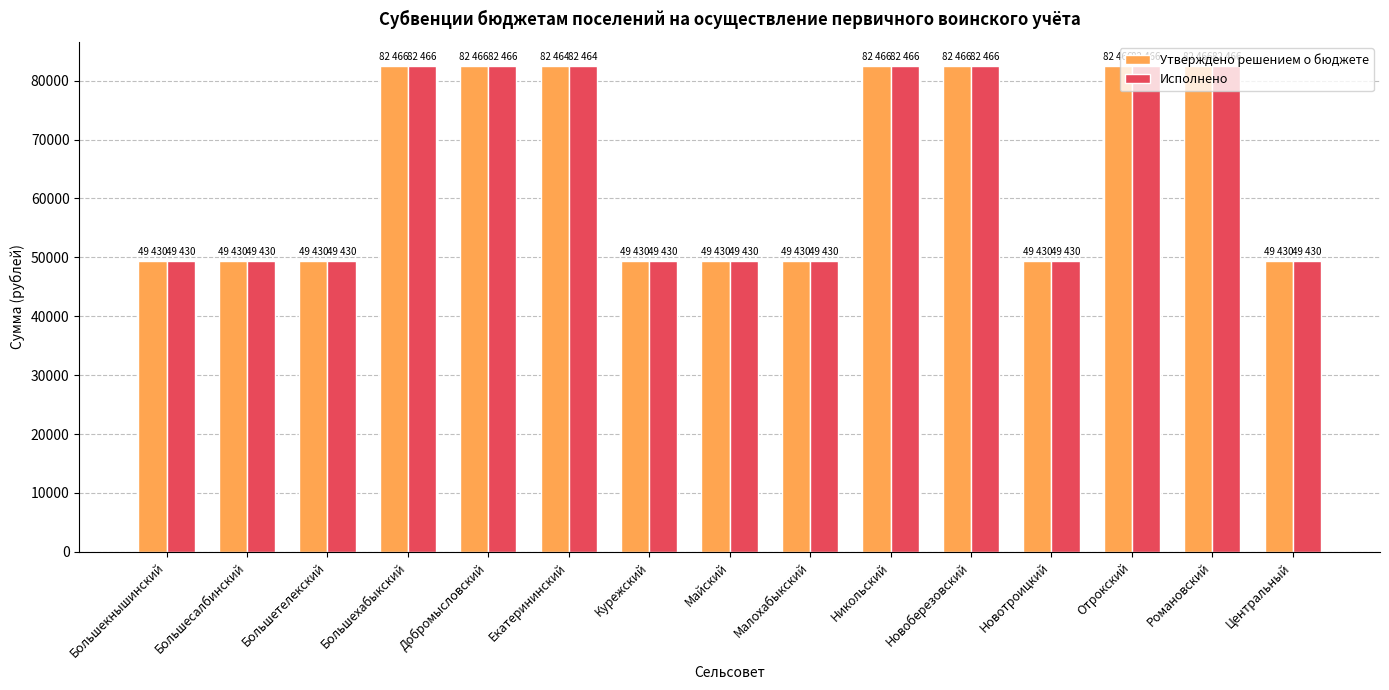

At how many categories does at least one series exceed 81992?

7